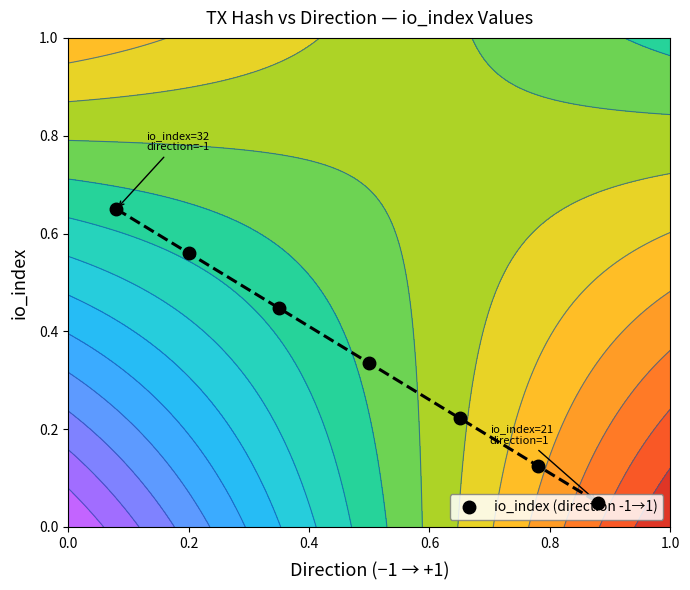

True or false: io_index (direction -1→1) has more than 2 interior local peaks.

False